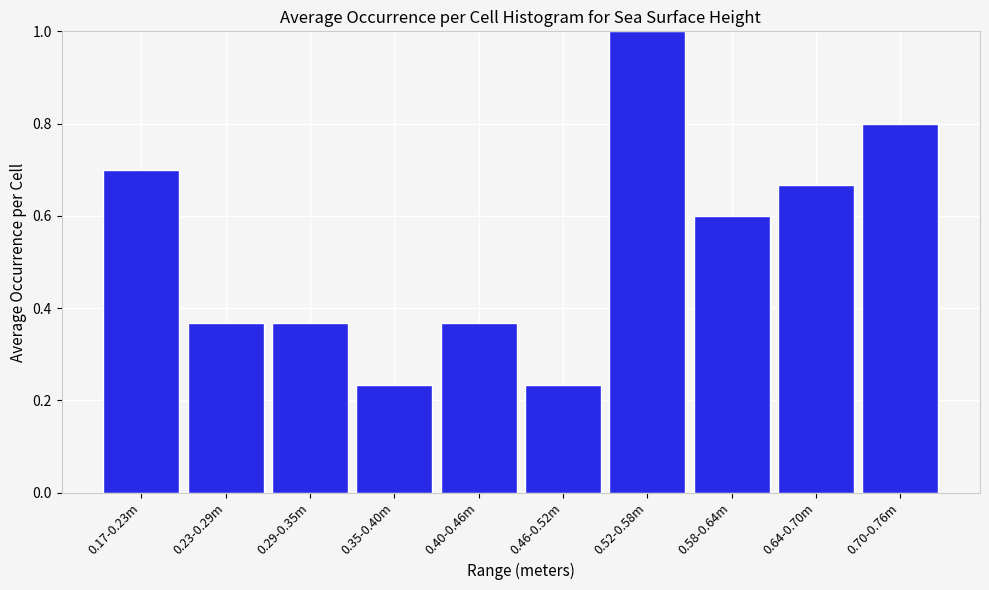

At which category does the chart reach its peak across all series?

0.52-0.58m